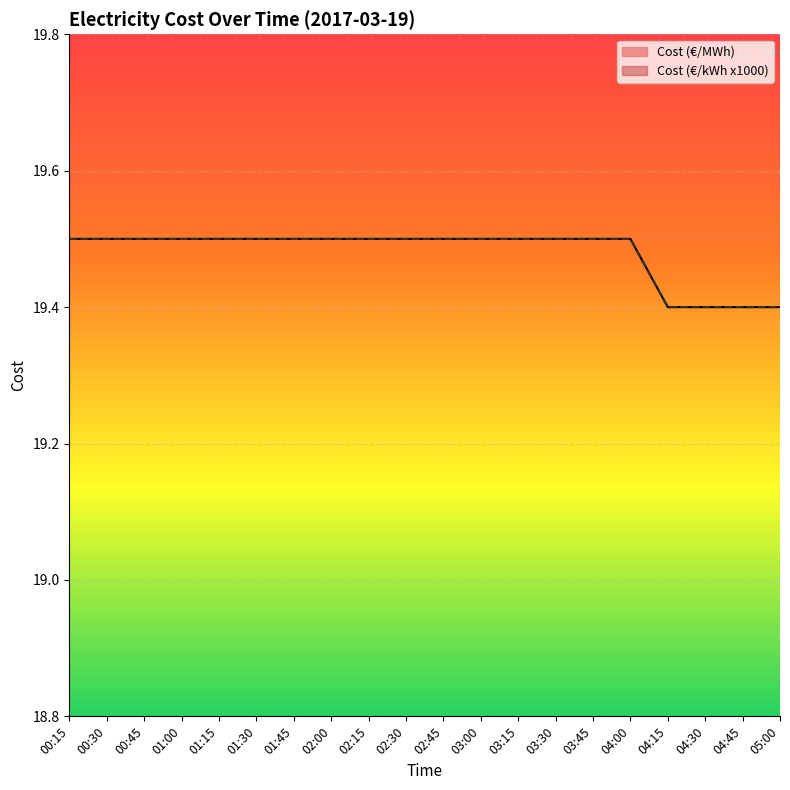

True or false: Cost (€/kWh x1000) and Cost (€/MWh) cross at least once.

False